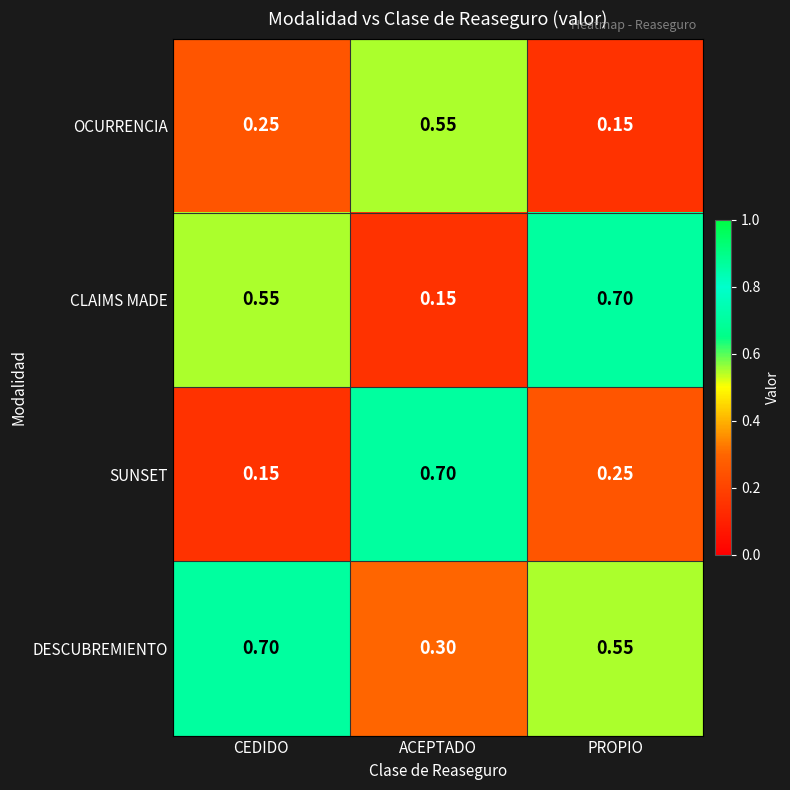

What is the maximum value shown in the chart?

0.7